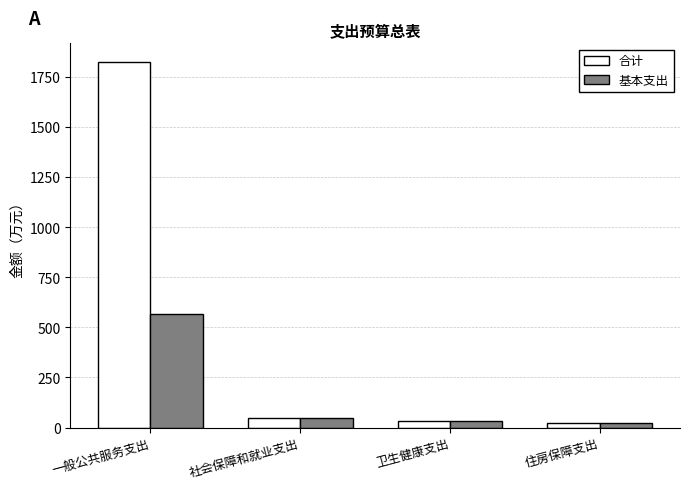

At which label does 合计 reach its peak?

一般公共服务支出